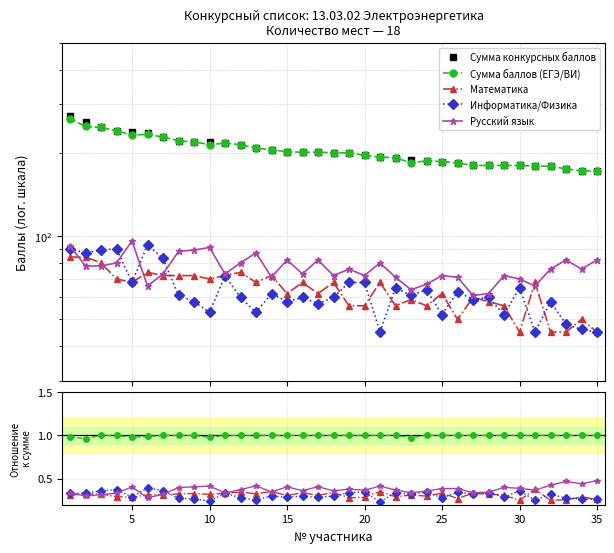

What is the minimum value for Русский язык?

0.3